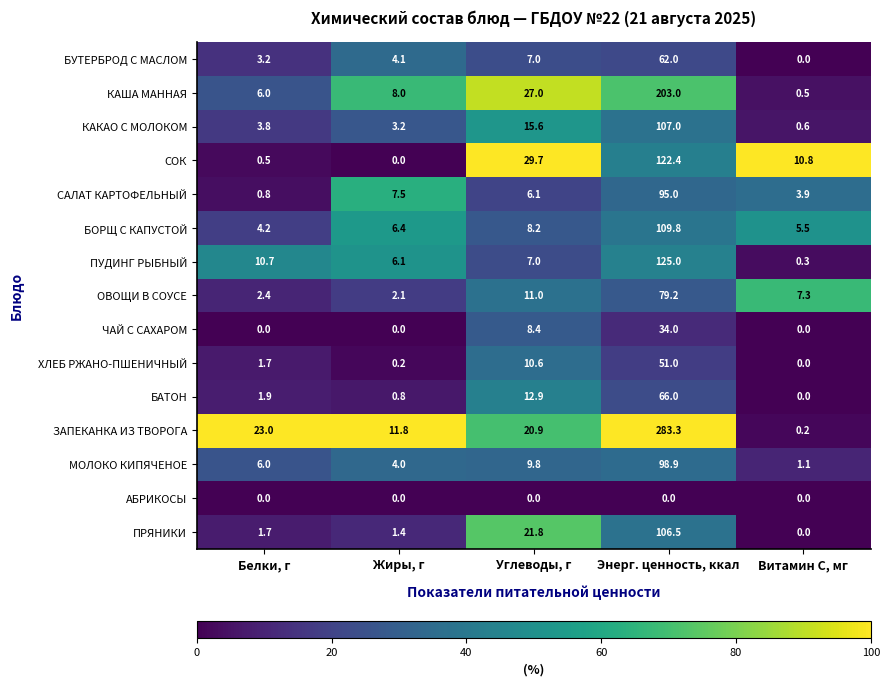

What is the total value across all series at Витамин С, мг?

30.2